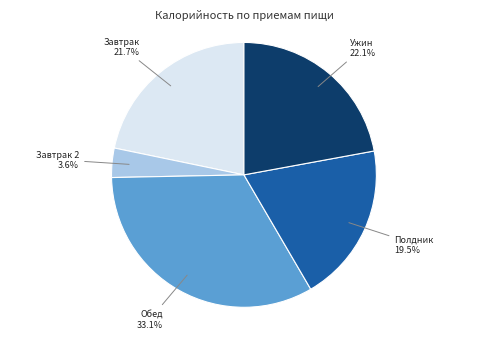

How much of the chart is everything except Завтрак 2?

96.4%